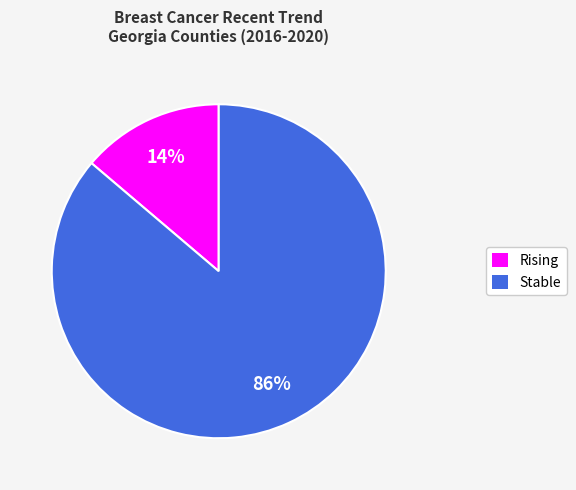

Which has a higher value, Rising or Stable?

Stable